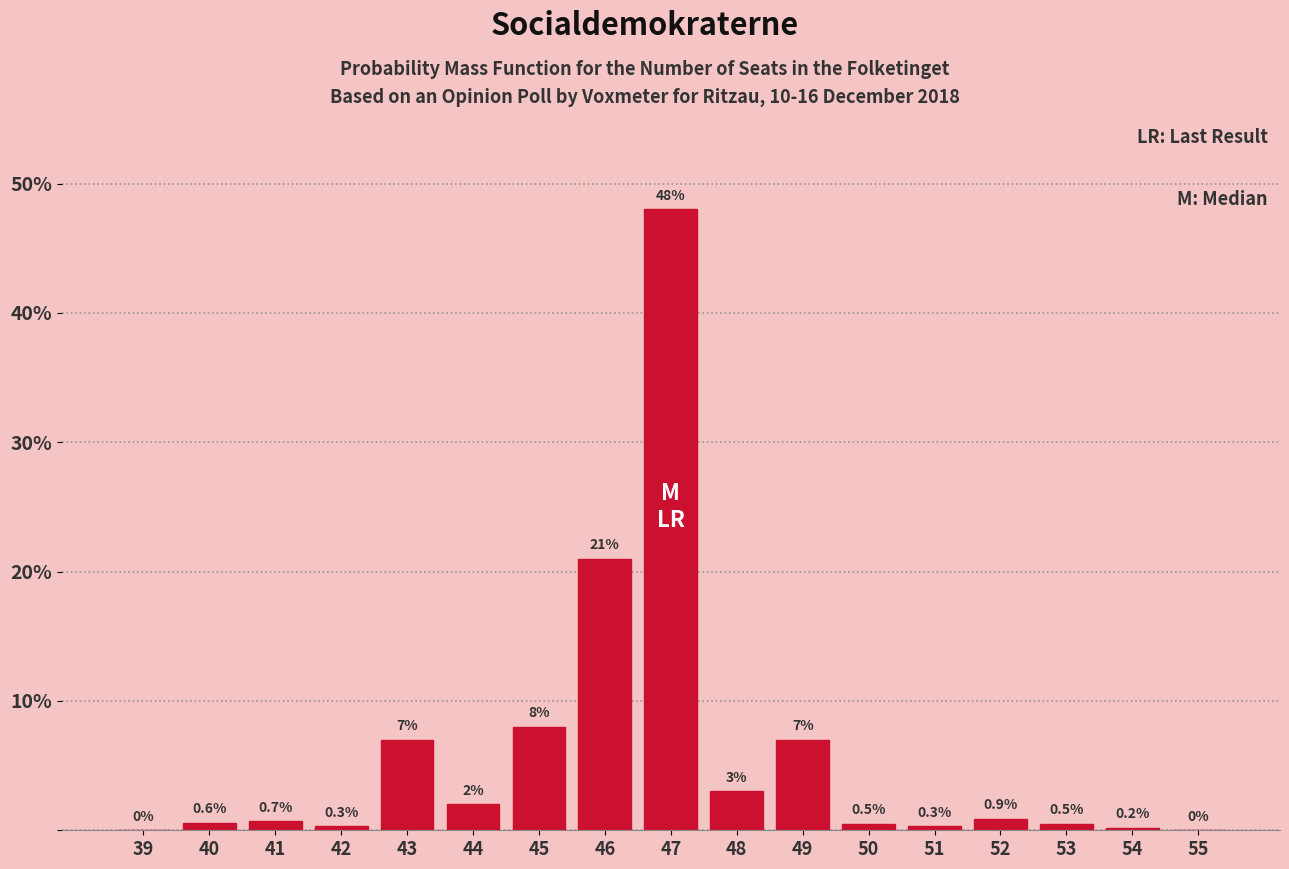

Which has a higher value, 44 or 49?

49